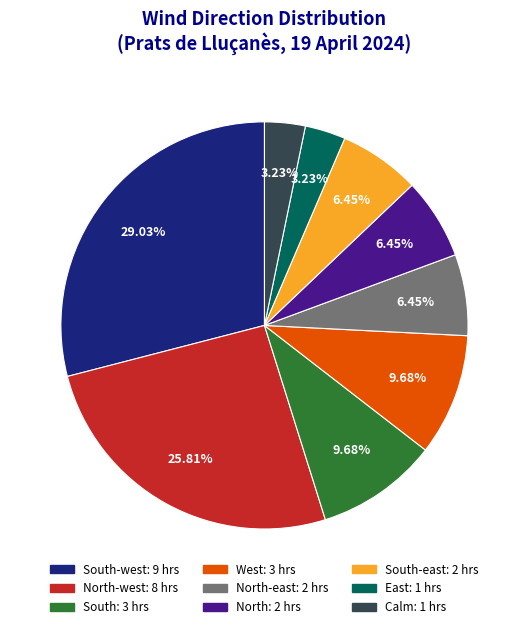

Which has a higher value, North-west: 8 hrs or West: 3 hrs?

North-west: 8 hrs